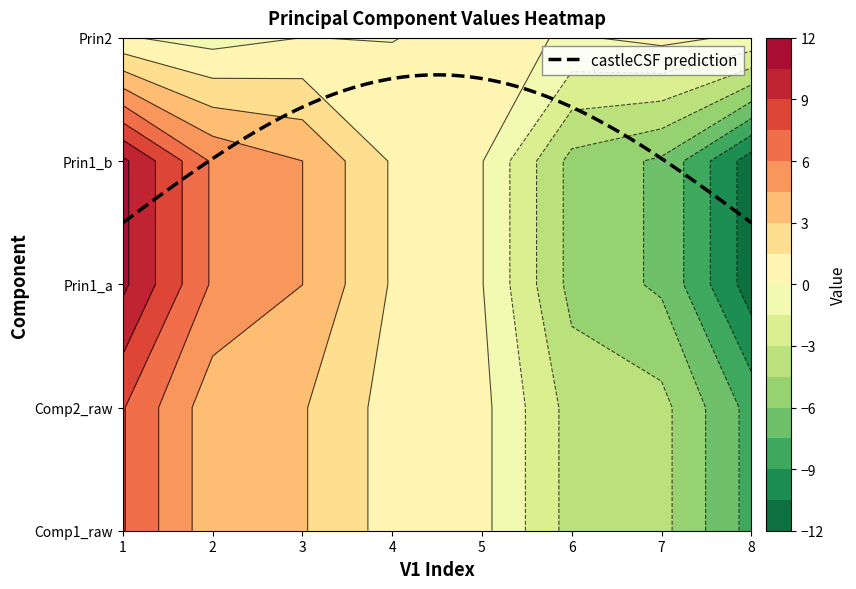

Rank the categories by row3 value from highest to lowest.

0, 1, 2, 3, 4, 5, 6, 7